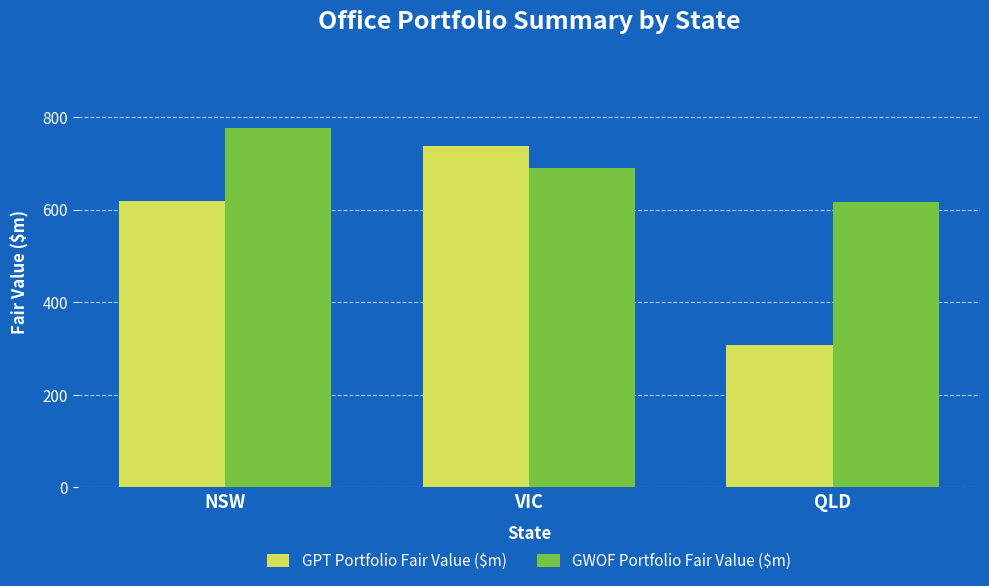

What is the difference between the highest and lowest values at QLD?

308.0